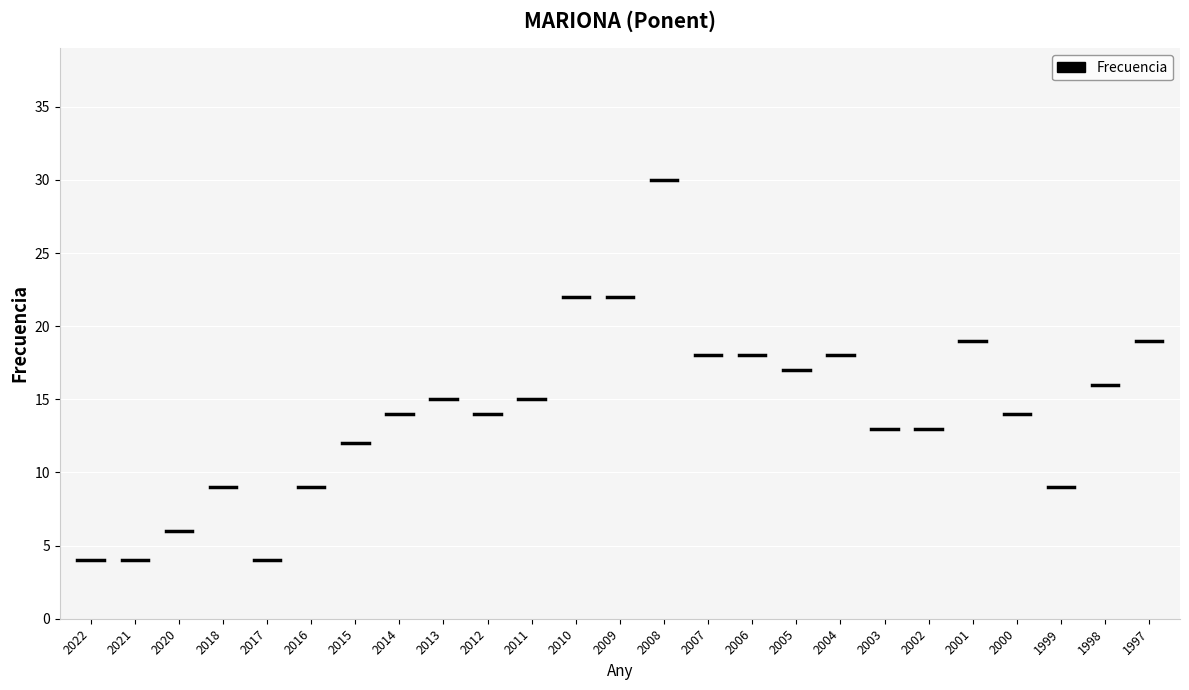

Reading left to right, what are all the values shown in this chart?

4	4	6	9	4	9	12	14	15	14	15	22	22	30	18	18	17	18	13	13	19	14	9	16	19